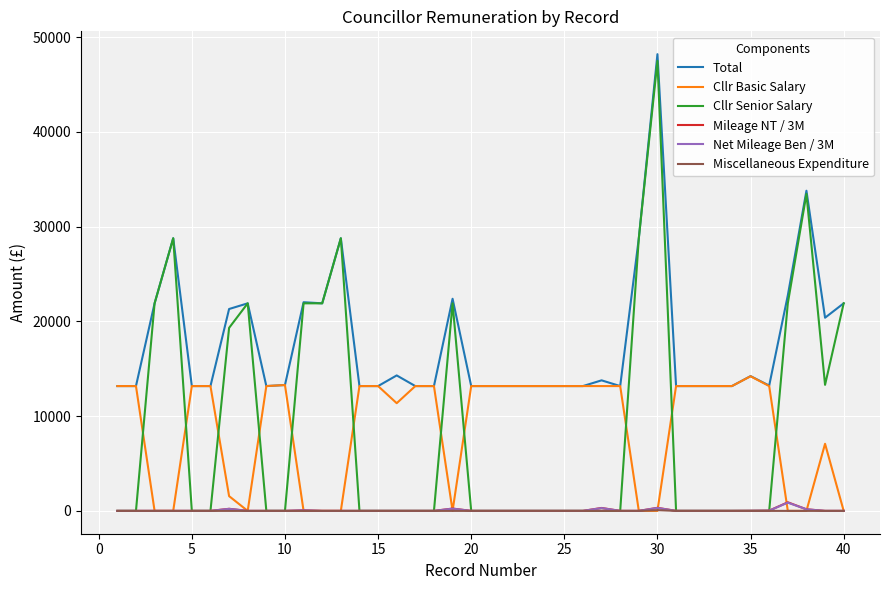

True or false: Net Mileage Ben / 3M and Total intersect in this chart.

False